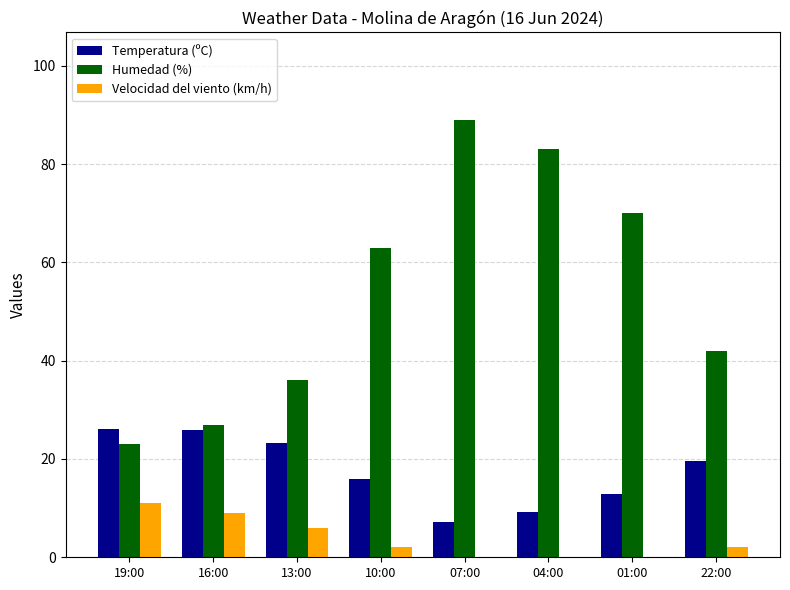

Between 13:00 and 07:00, which series saw the biggest shift?

Humedad (%)